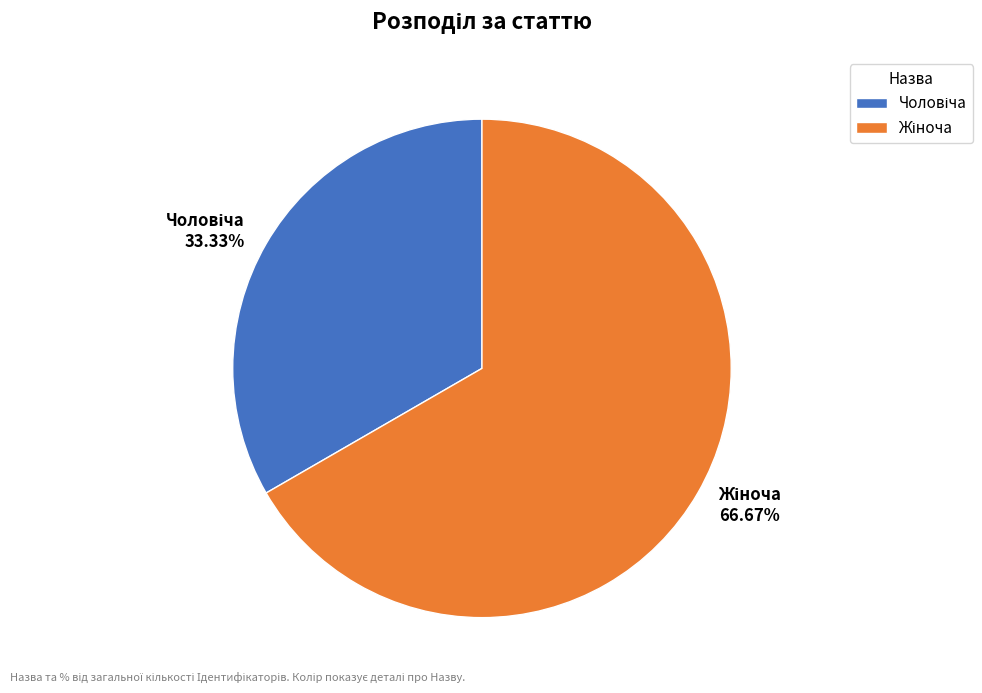

Does any single category account for the majority?

Yes